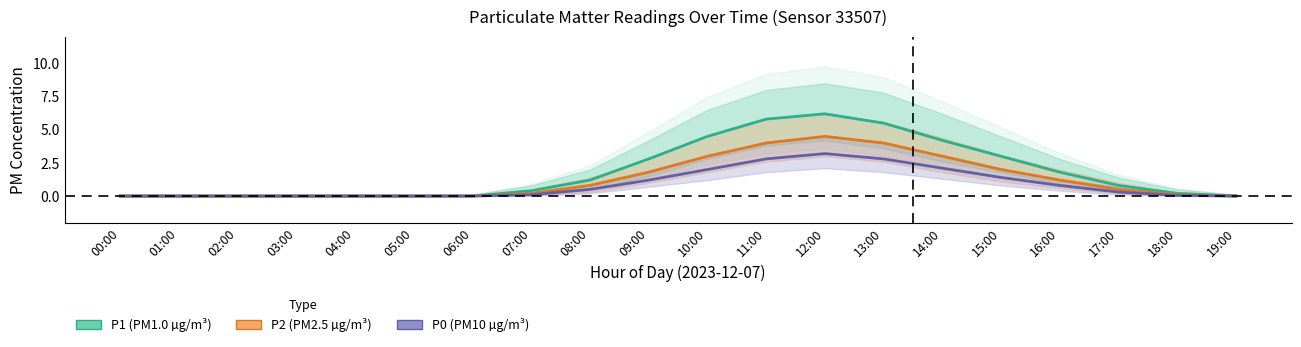

What is the maximum value for P0?

3.2